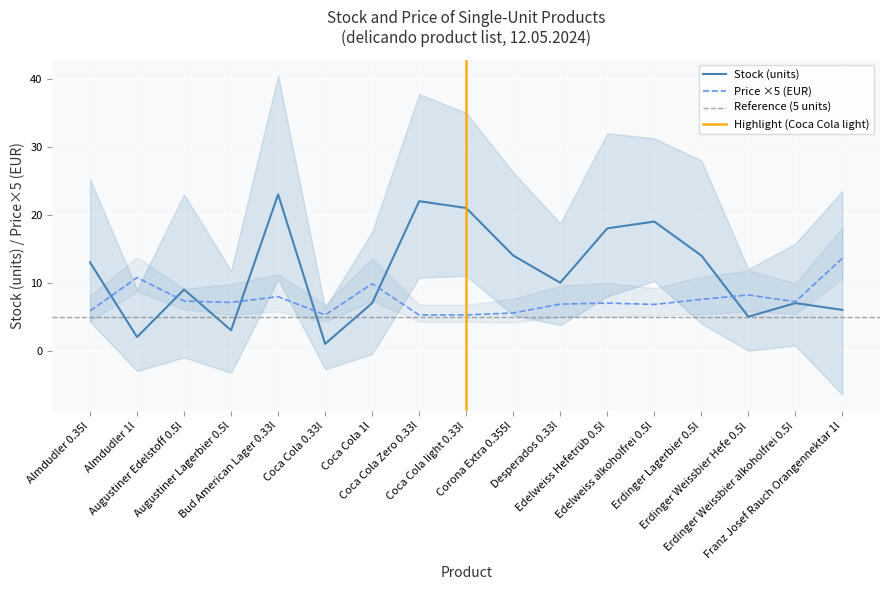

What is the average value of the stock series?

11.4